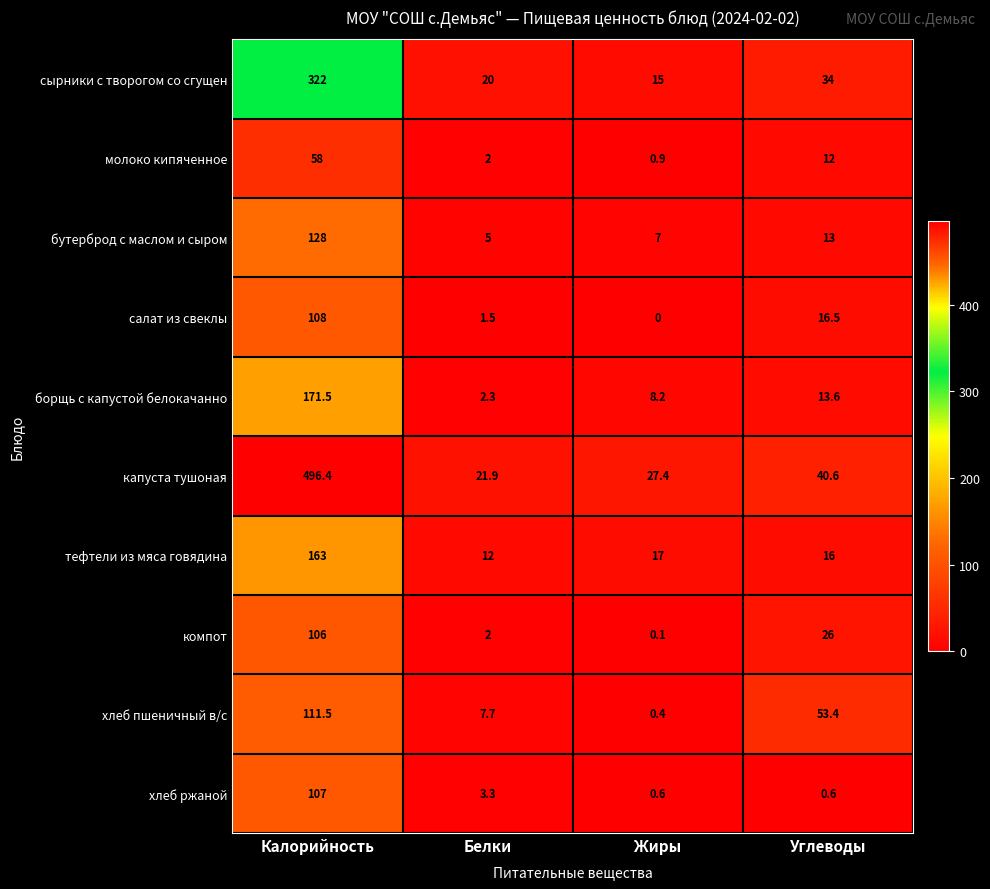

List the series in order of their peak value, highest first.

капуста тушоная, сырники с творогом со сгущен, борщь с капустой белокачанно, тефтели из мяса говядина, бутерброд с маслом и сыром, хлеб пшеничный в/с, салат из свеклы, хлеб ржаной, компот, молоко кипяченное